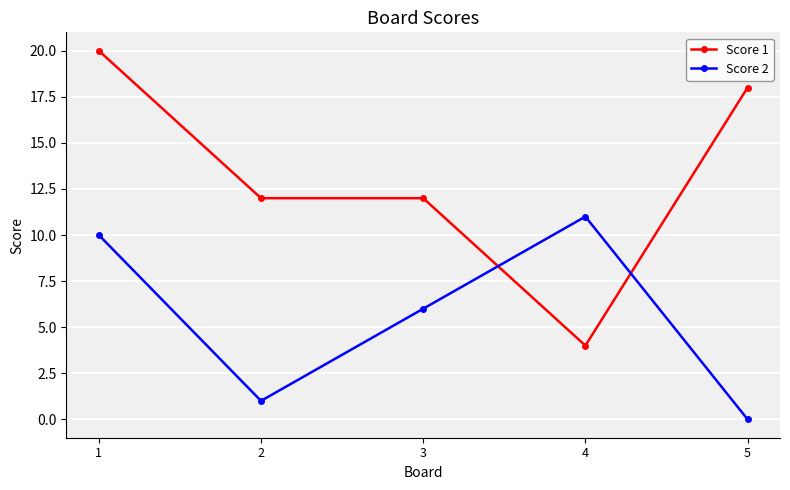

What is the value of the Score 2 point at the 2nd from the left?

1